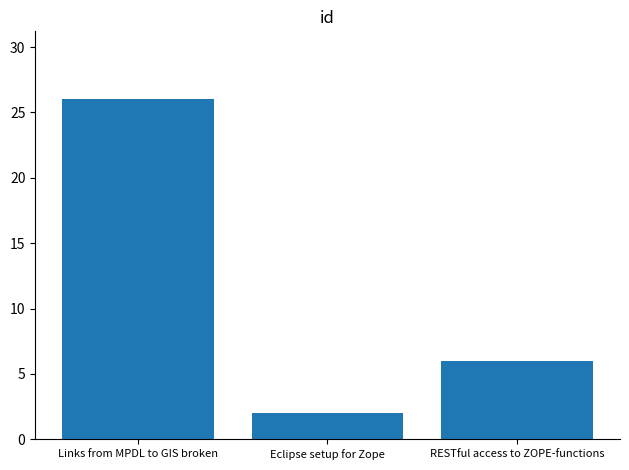

Are the bars grouped side by side (vs. stacked)?

No